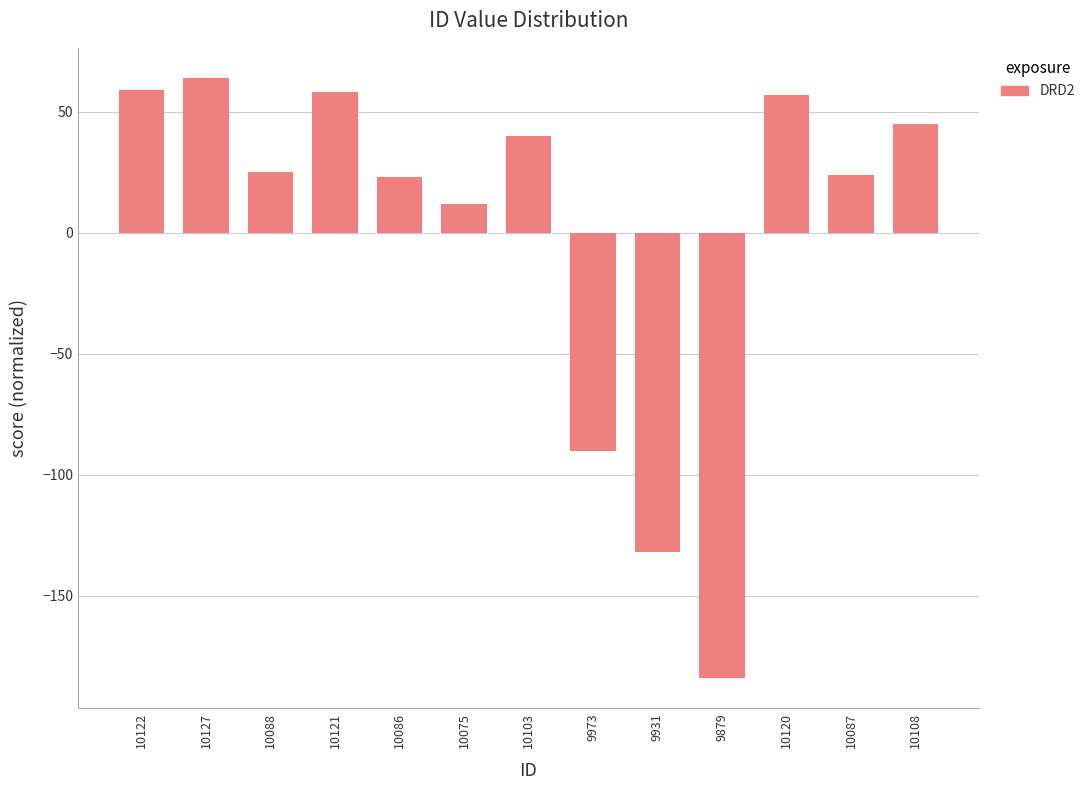

How many values are below 24?

6